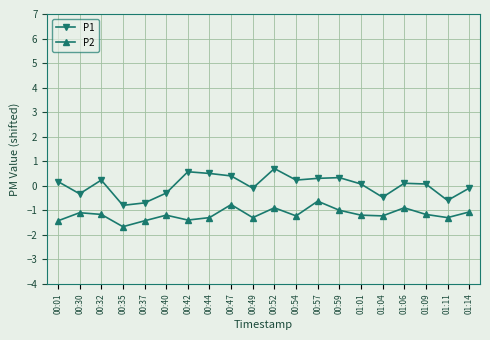

Does the chart display data point markers on the line(s)?

Yes